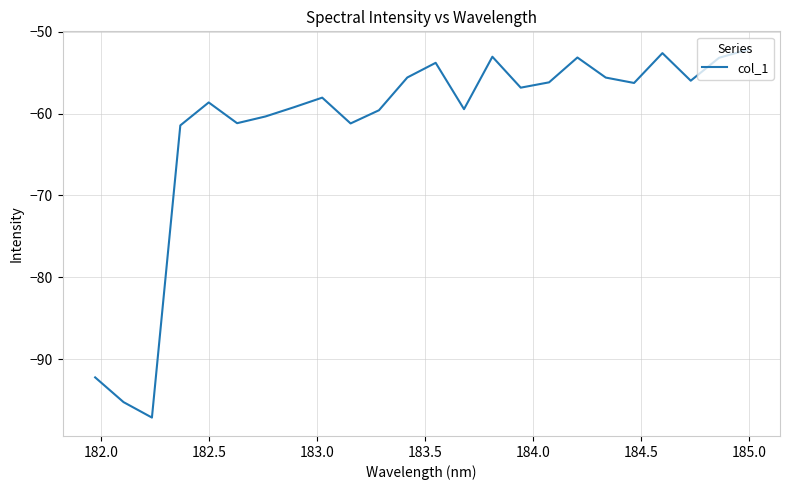

What is the greatest value displayed?

-52.2